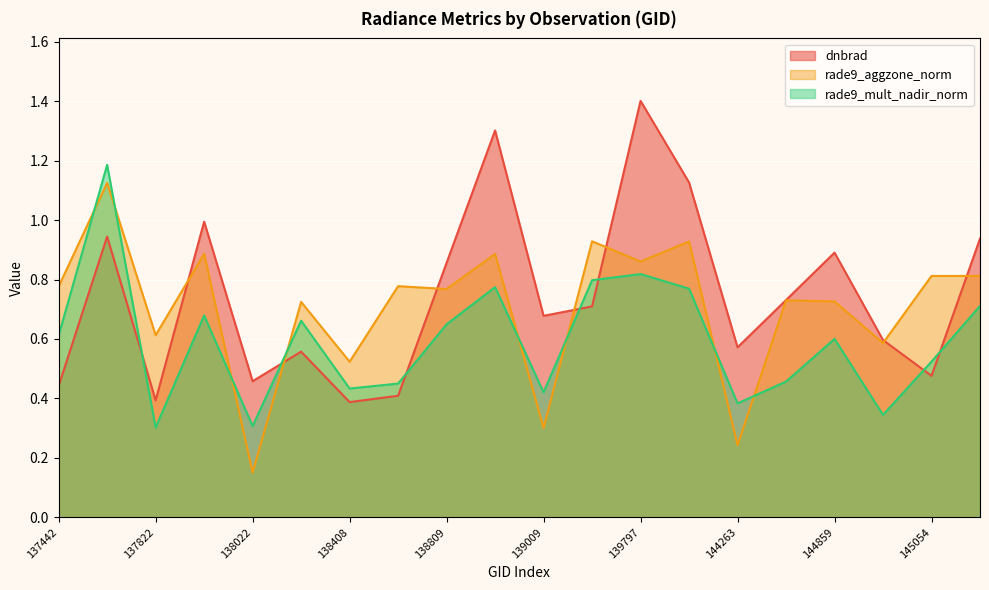

At which category does rade9_mult_nadir_norm reach its first local valley?

137822